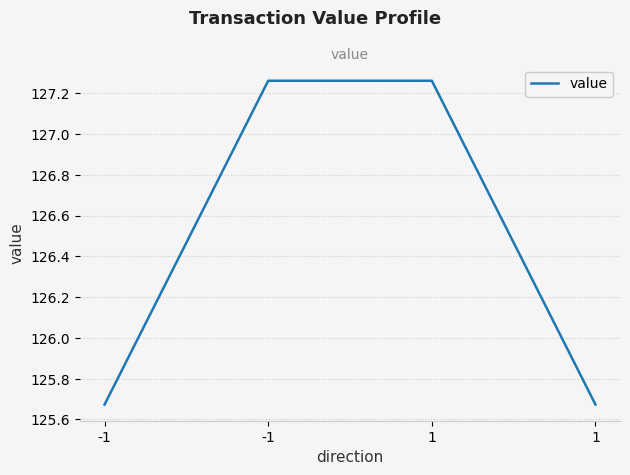

True or false: the data shows 127.3 at -1.

True